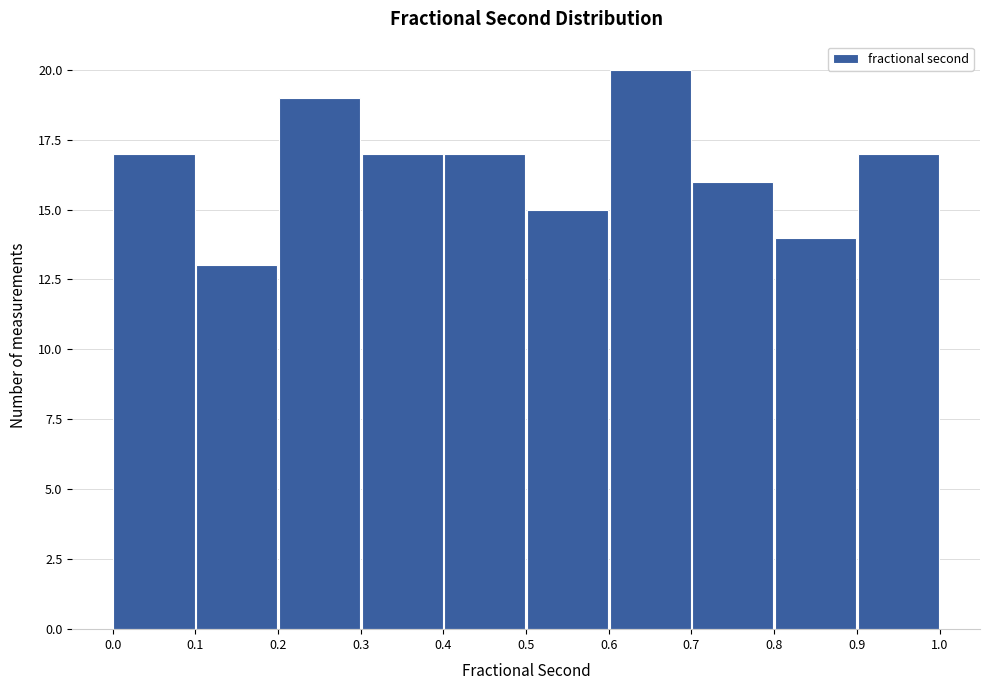

Reading left to right, list every bar in this chart as the range it spans on the x-axis followed by its height. The values are not printed on the chart, so give them approximately, as read against the axis.

0.0 to 0.1: 17
0.1 to 0.2: 13
0.2 to 0.3: 19
0.3 to 0.4: 17
0.4 to 0.5: 17
0.5 to 0.6: 15
0.6 to 0.7: 20
0.7 to 0.8: 16
0.8 to 0.9: 14
0.9 to 1.0: 17